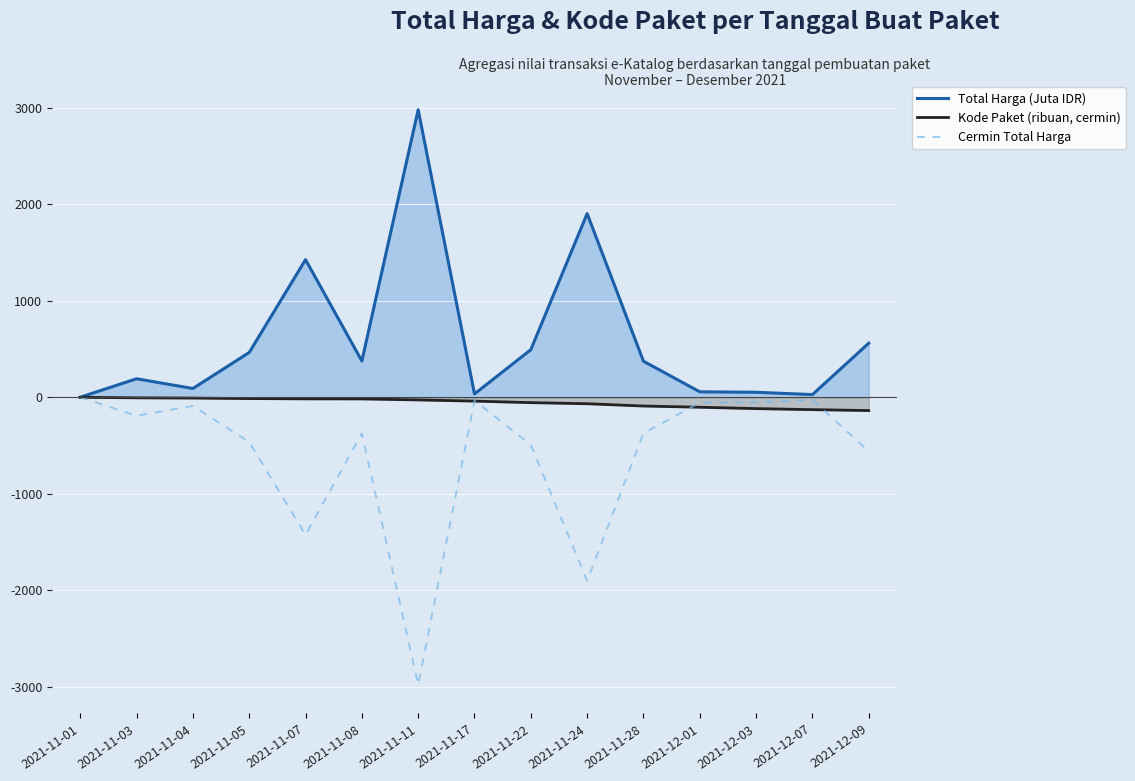

Which label corresponds to the largest value in the chart?

2021-11-11